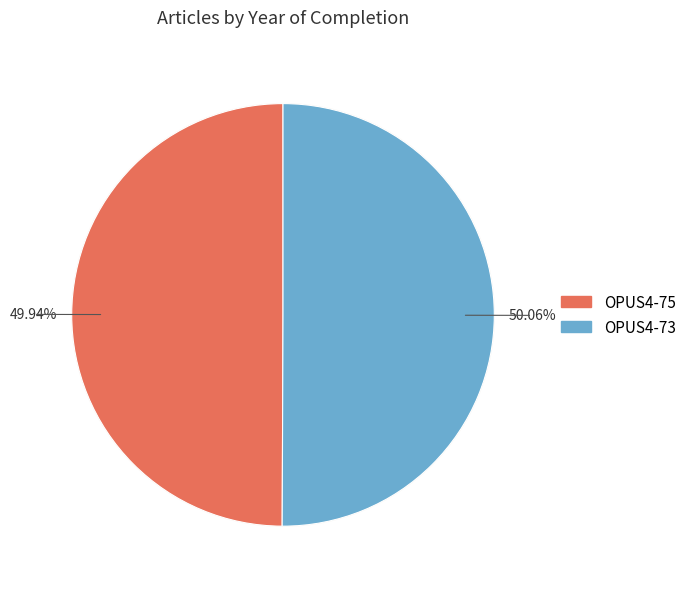

How many segments does this pie chart have?

2